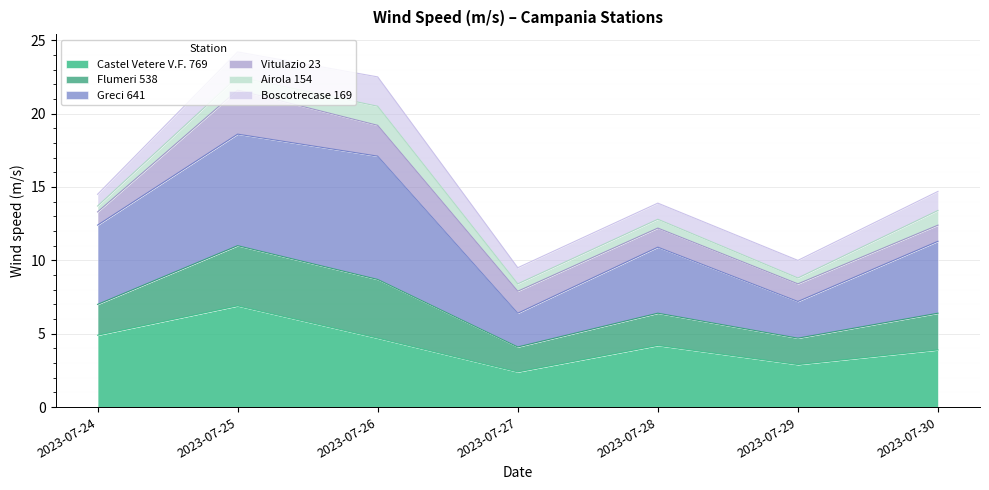

What is the minimum value for Castel Vetere V.F. 769?

2.4